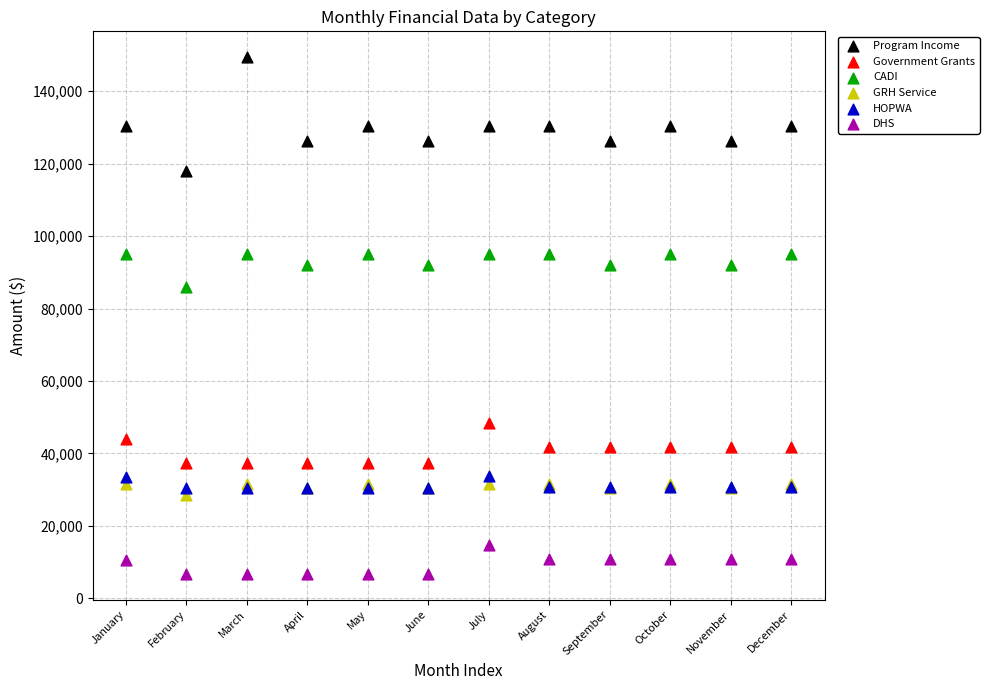

Which series has the largest Y range (max minus min)?

Program Income